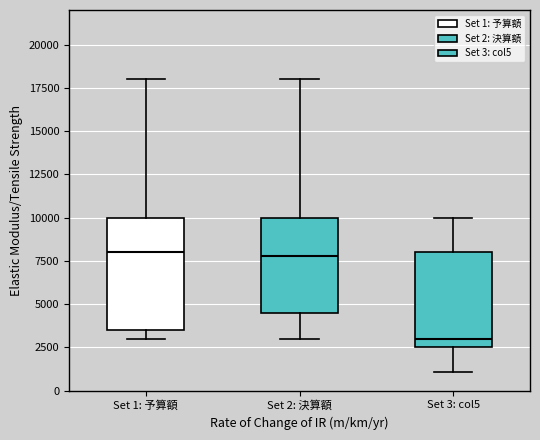

Reading left to right, read every box against the y-axis: the position of its median line, the range the box covers, and the ends of its whiskers. The values are not printed on the chart, so give them approximately, as read against the axis.

Set 1: 予算額: median 8000, box 3500 to 10000, whiskers 3000 to 18000
Set 2: 決算額: median 8000, box 4500 to 10000, whiskers 3000 to 18000
Set 3: col5: median 3000, box 2500 to 8000, whiskers 1000 to 10000